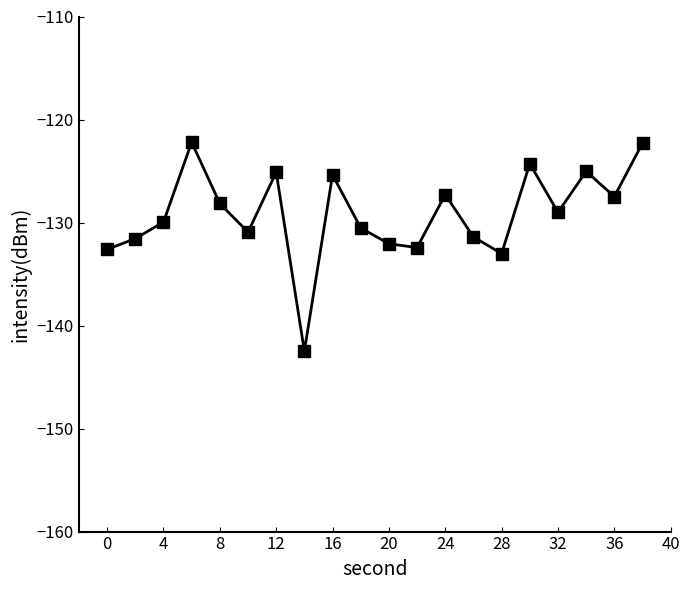

What is the value of the 18th point from the left?

-125.0